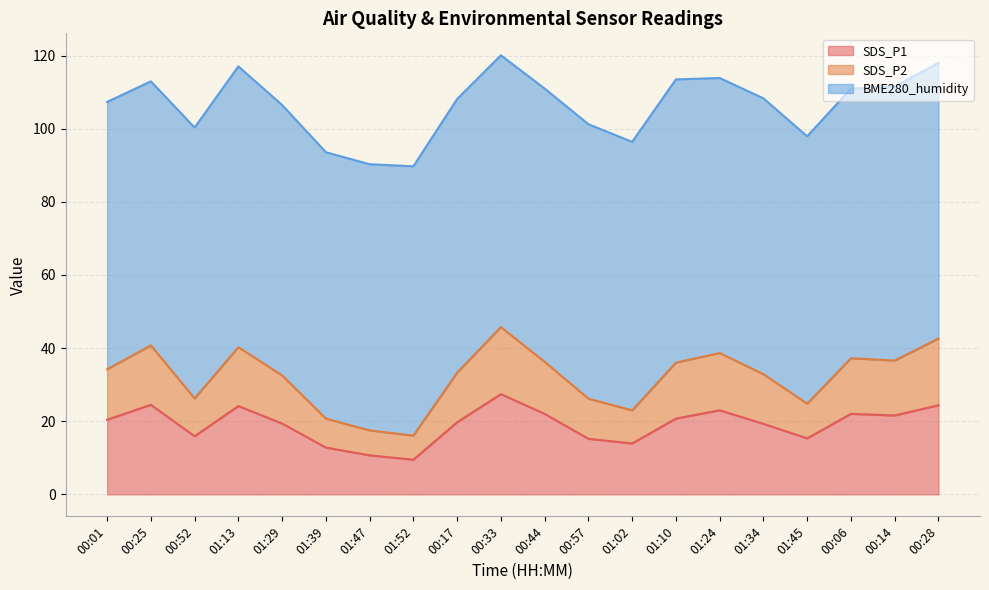

What are all the series names shown in the legend?

SDS_P1, SDS_P2, BME280_humidity